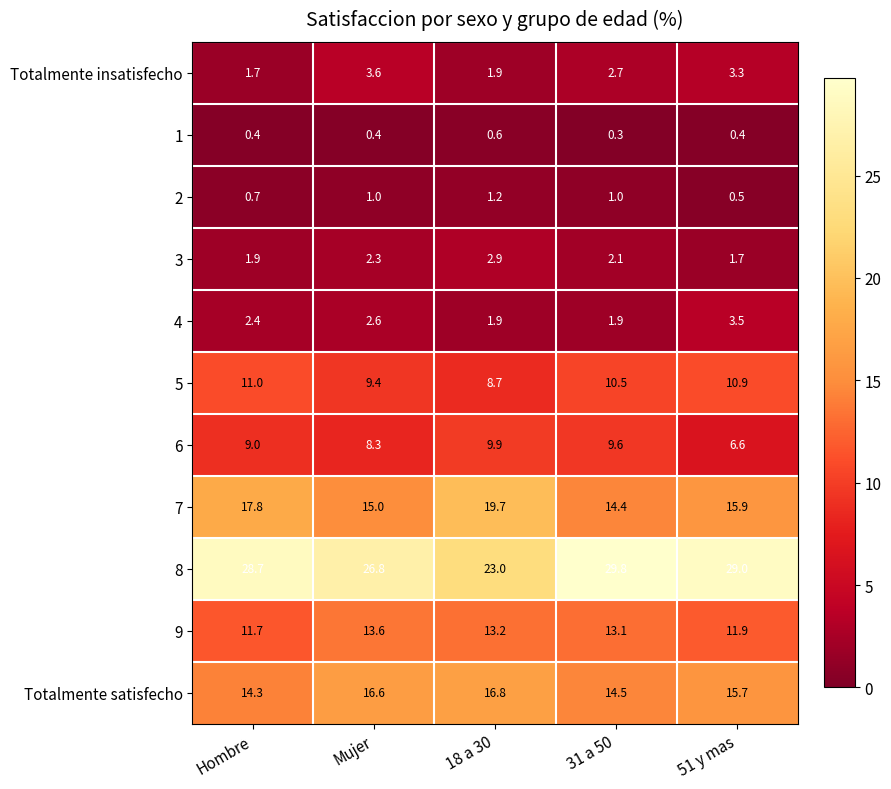

What is the difference between the highest and lowest values at 18 a 30?

22.4